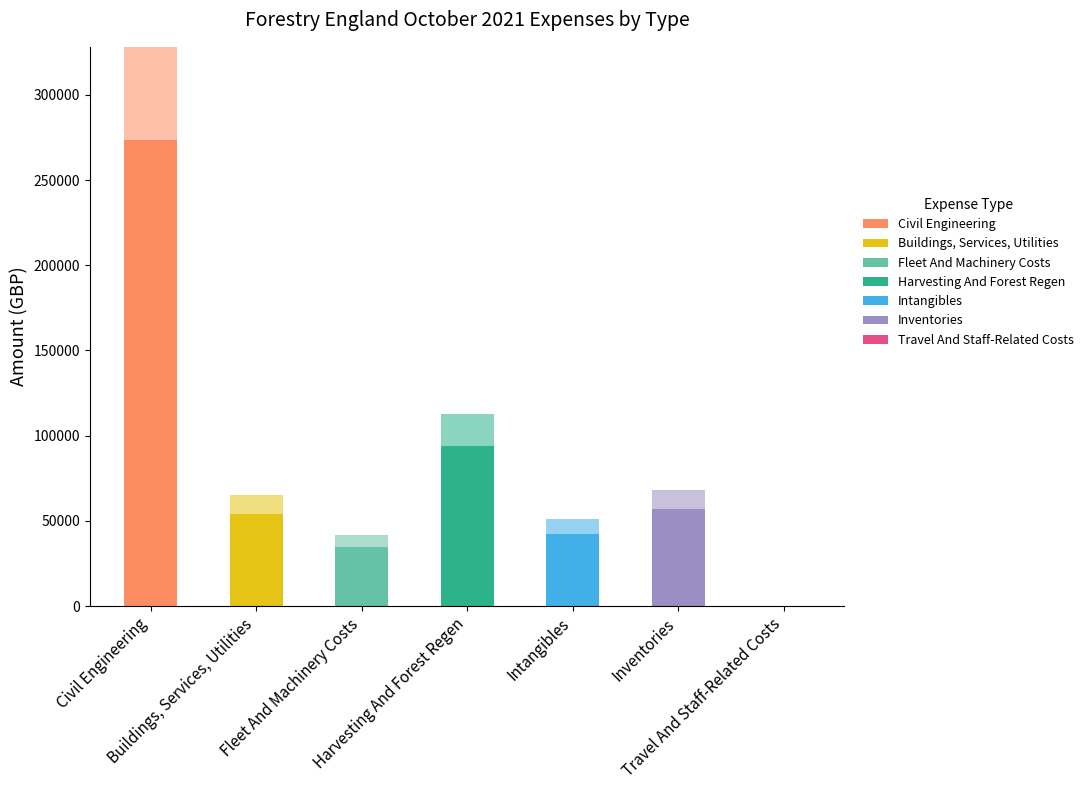

The value of Net Amount at Civil Engineering is 273472.3. True or false?

True